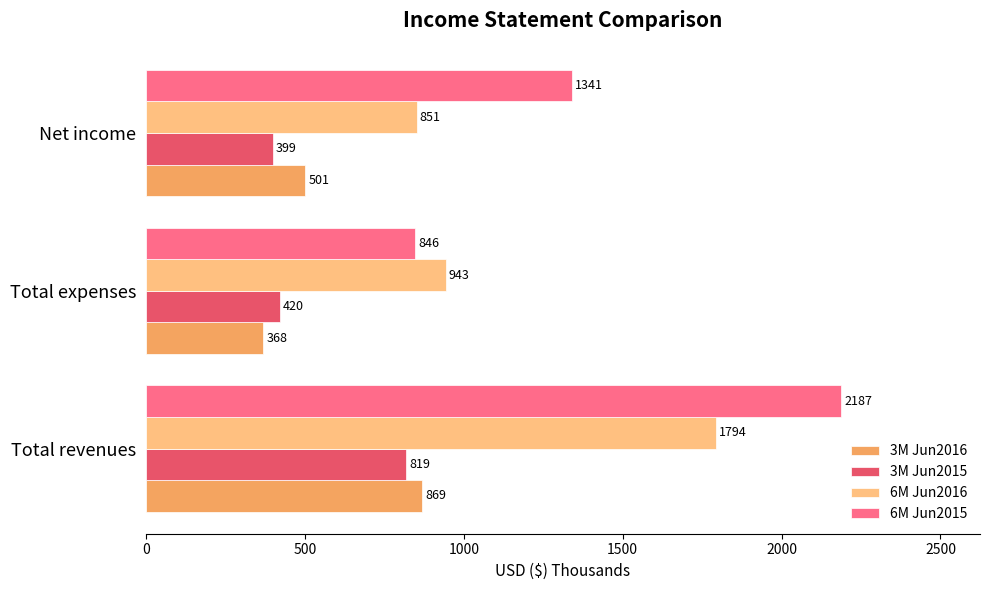

Which category has the lowest value across all series?

Total expenses